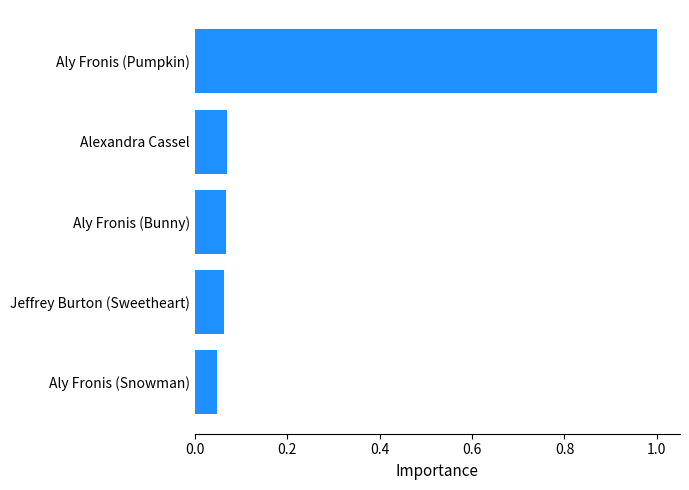

What is the change in value from Aly Fronis (Bunny) to Aly Fronis (Pumpkin)?

+0.9